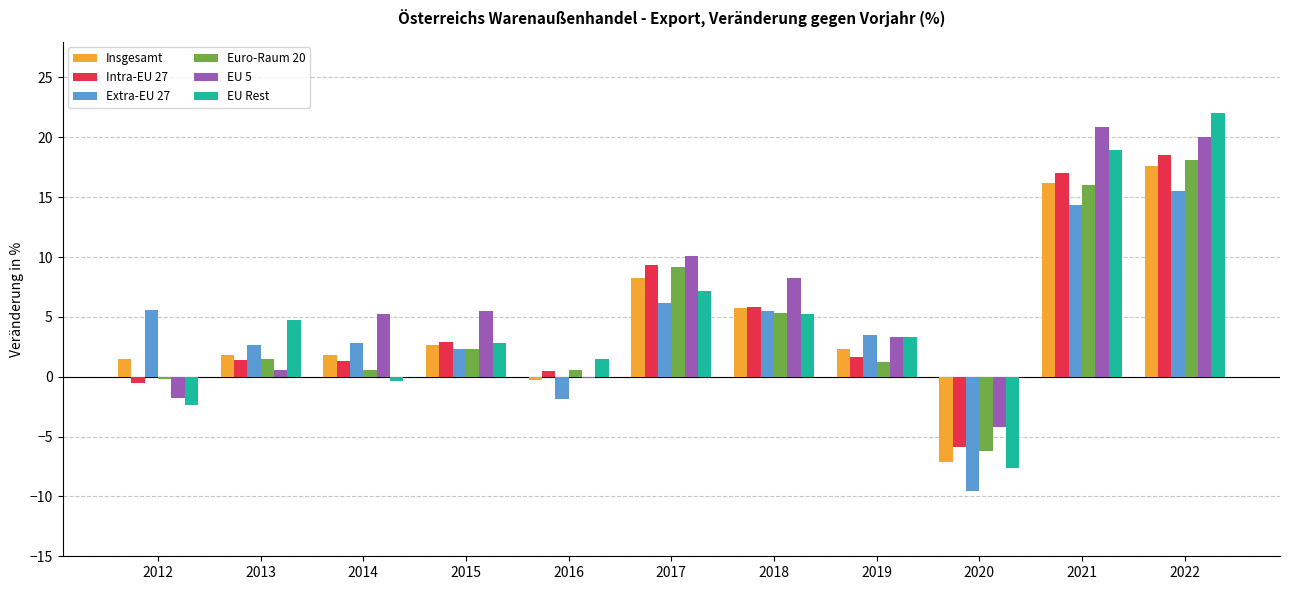

True or false: Extra-EU 27 has a value of 2.7 at 2013.

True